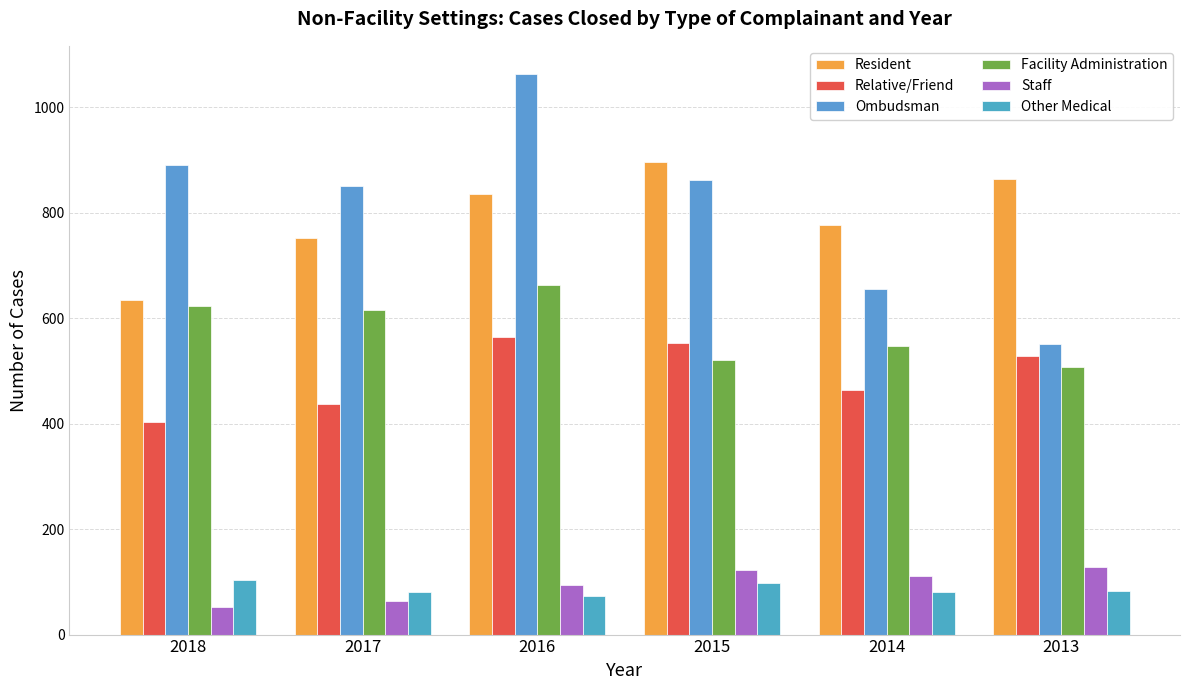

Which label corresponds to the smallest value in the chart?

2018